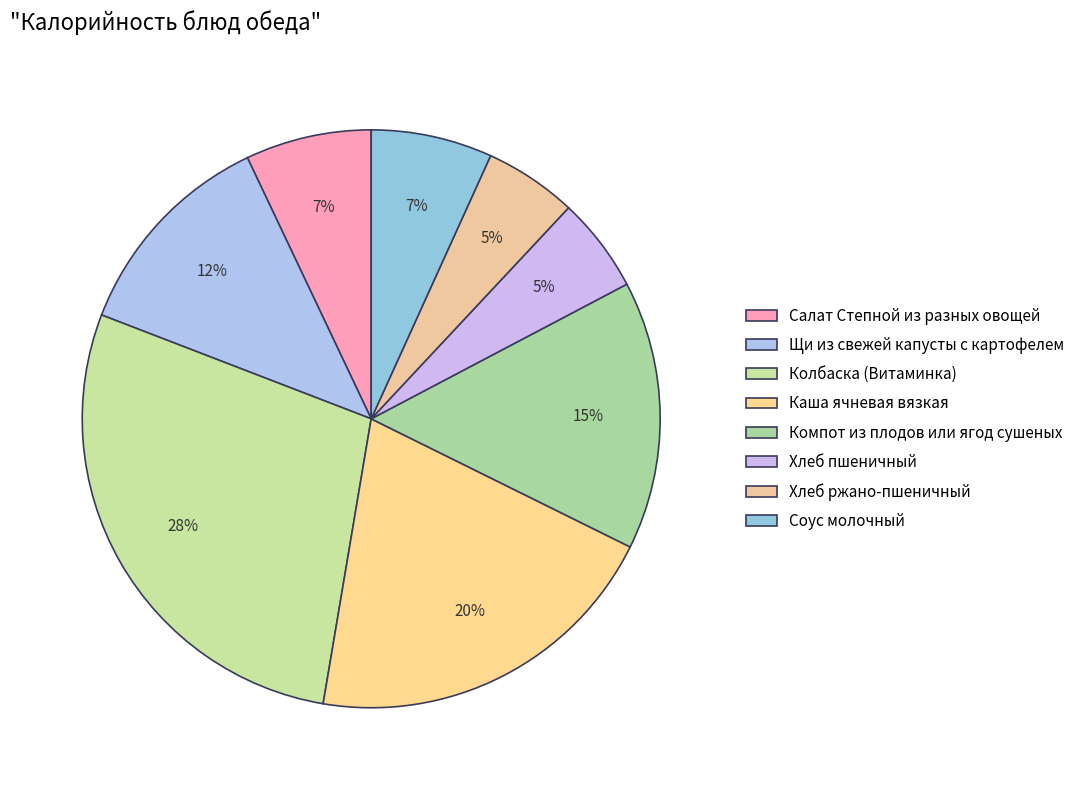

Rank the categories by value from highest to lowest.

Колбаска (Витаминка), Каша ячневая вязкая, Компот из плодов или ягод сушеных, Щи из свежей капусты с картофелем, Салат Степной из разных овощей, Соус молочный, Хлеб пшеничный, Хлеб ржано-пшеничный